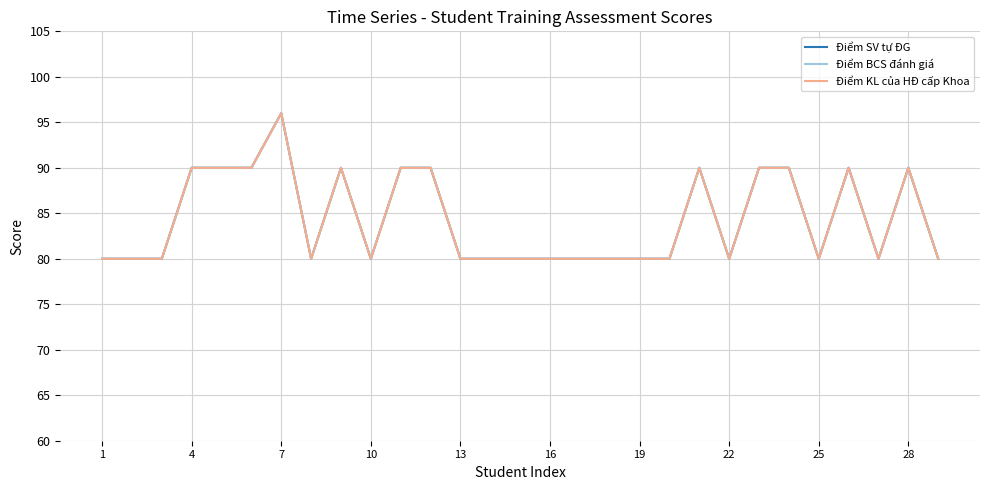

Does the chart display data point markers on the line(s)?

No